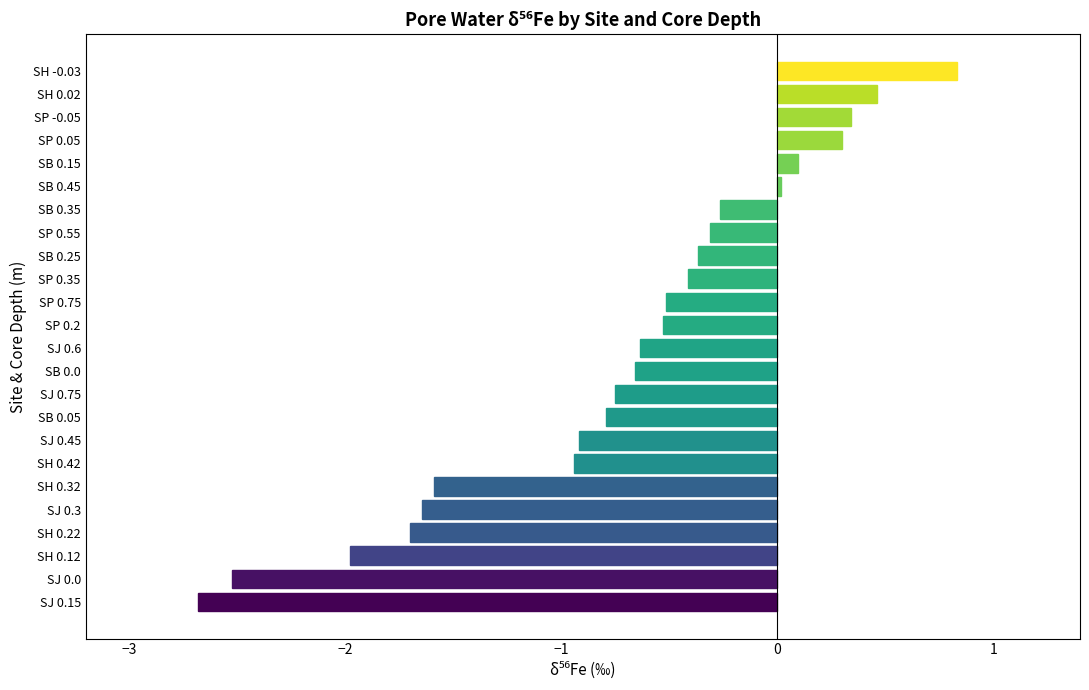

What is the maximum value shown in the chart?

0.8